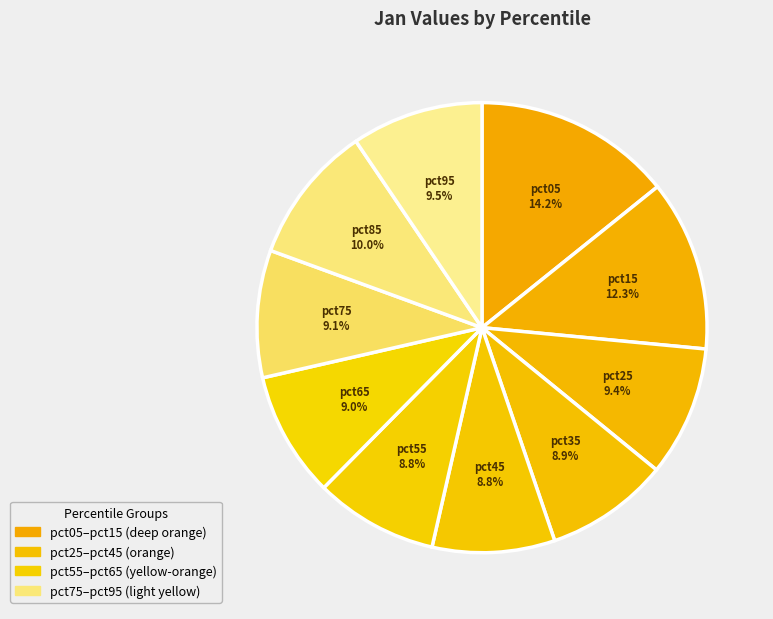

How many segments does this pie chart have?

10